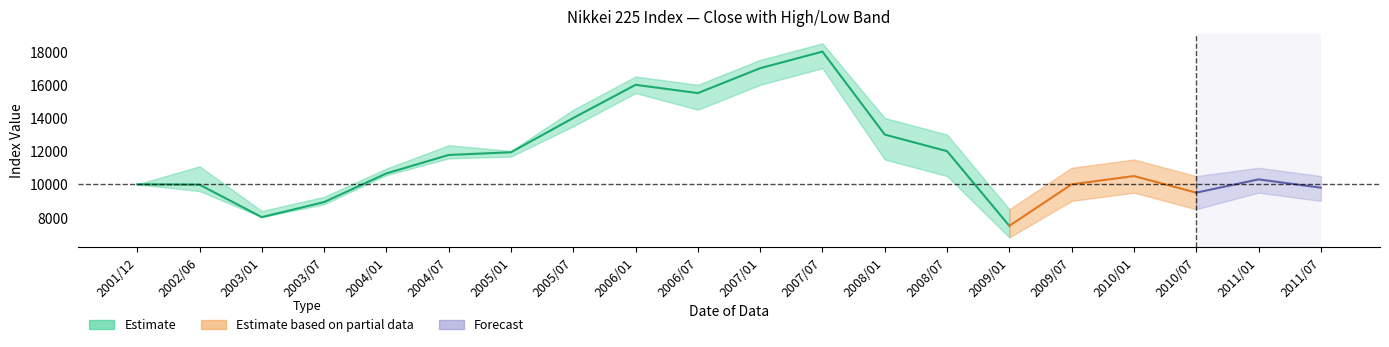

How many values in the Low series exceed 10500?

9